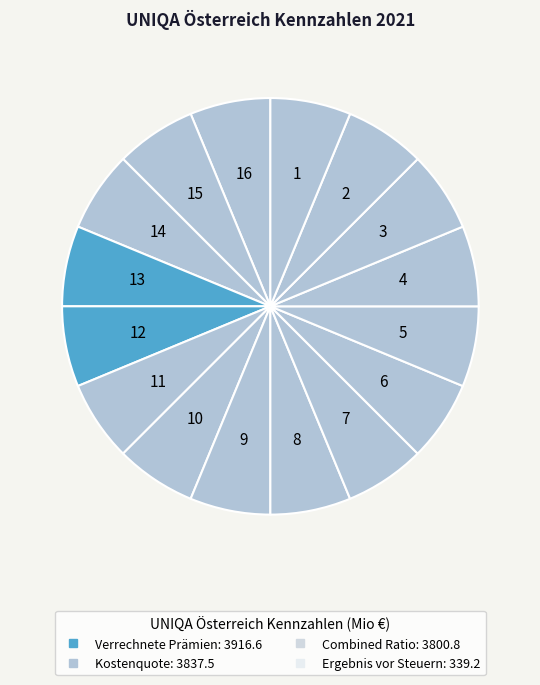

Count the number of slices in the pie.

16